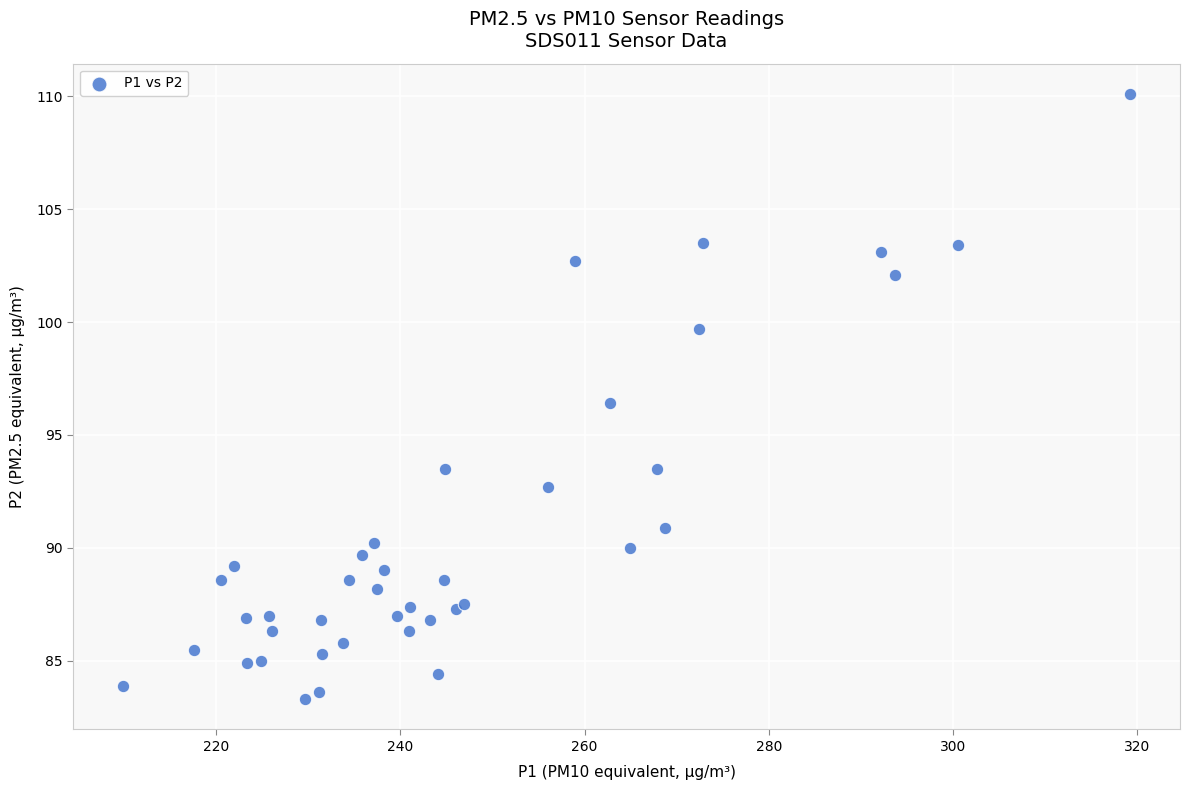

What Y value in the scatter plot is closest to 96?

96.4